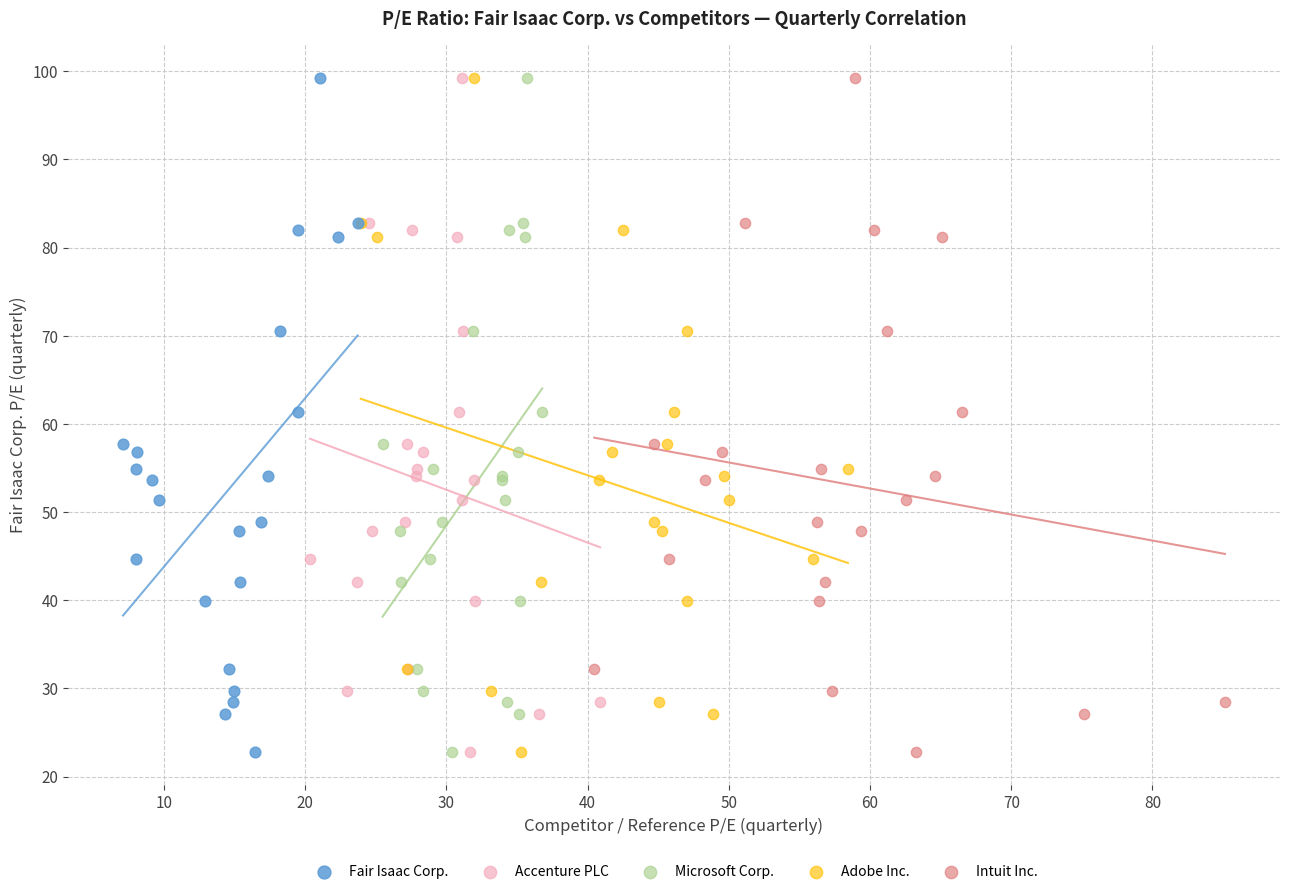

What are all the series names shown in the legend?

Fair Isaac Corp., Accenture PLC, Microsoft Corp., Adobe Inc., Intuit Inc.